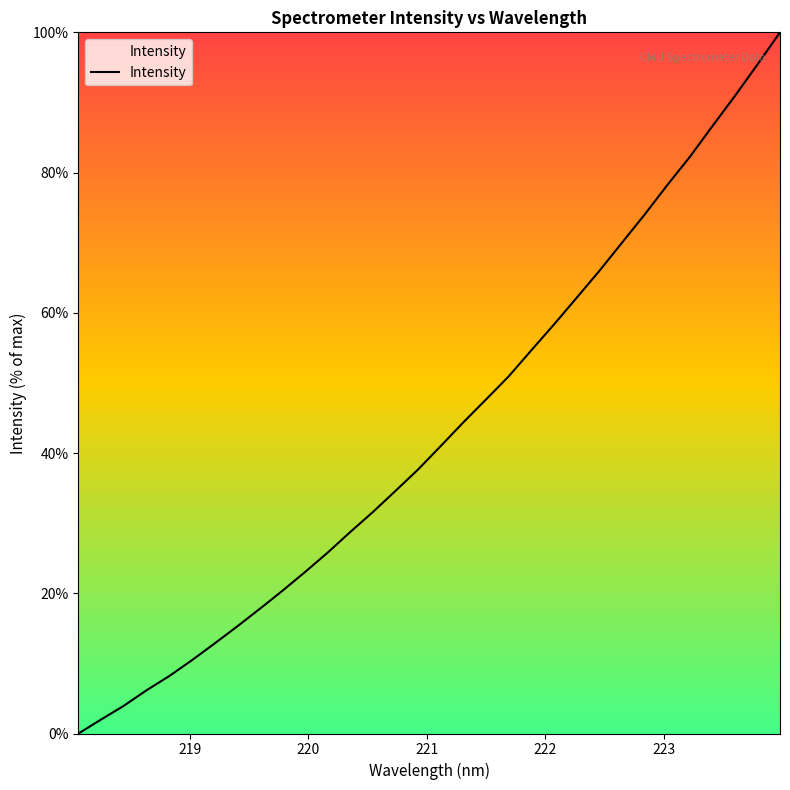

Count the number of values greater than 41.

16